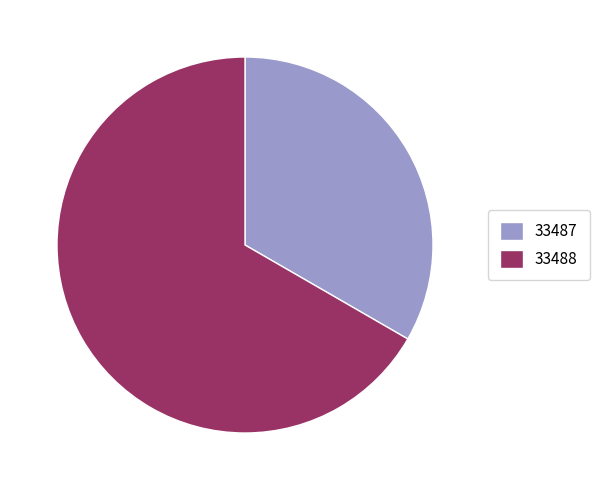

Which slice represents more than half of the pie?

33488